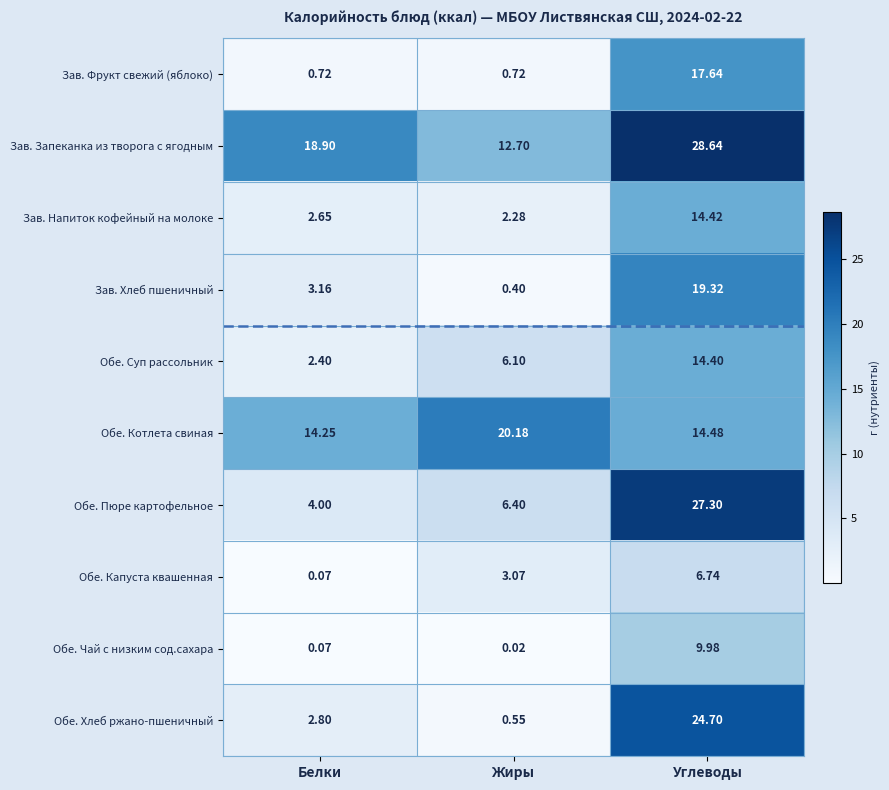

What is the difference between the highest and lowest values at Углеводы?

21.9